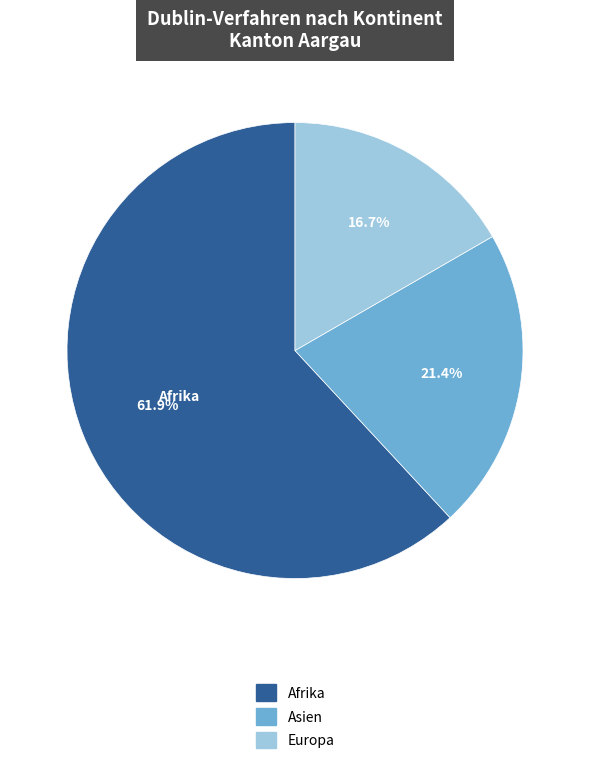

Is there a majority slice in this chart?

Yes